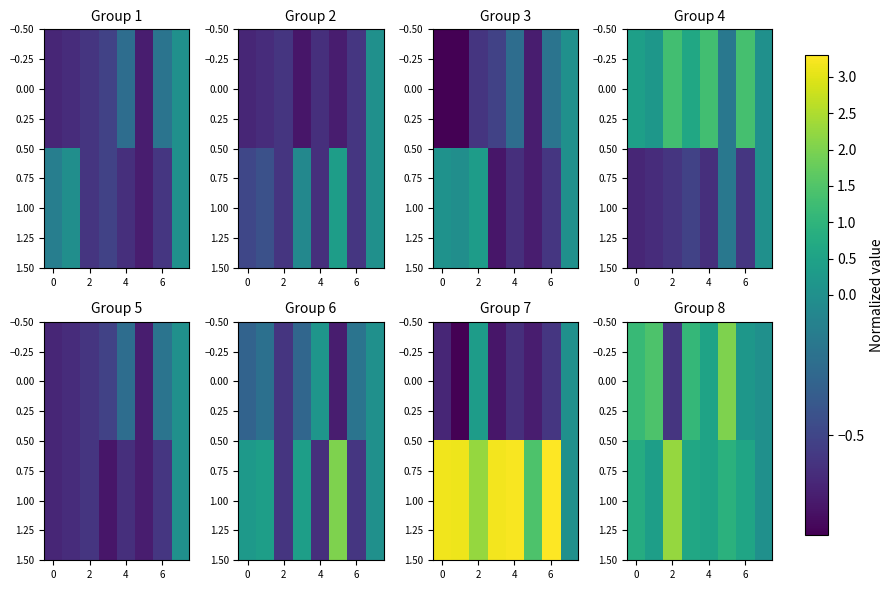

Which category has the lowest value in the 0.00 series?

2